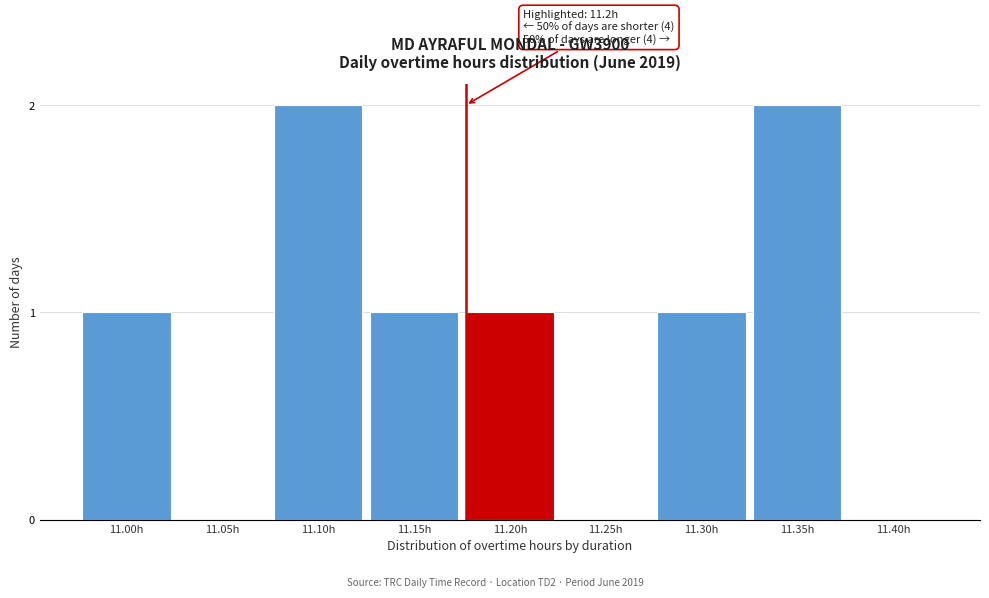

Reading left to right, what are all the values shown in this chart?

11.00h=1	11.05h=0	11.10h=2	11.15h=1	11.20h=1	11.25h=0	11.30h=1	11.35h=2	11.40h=0